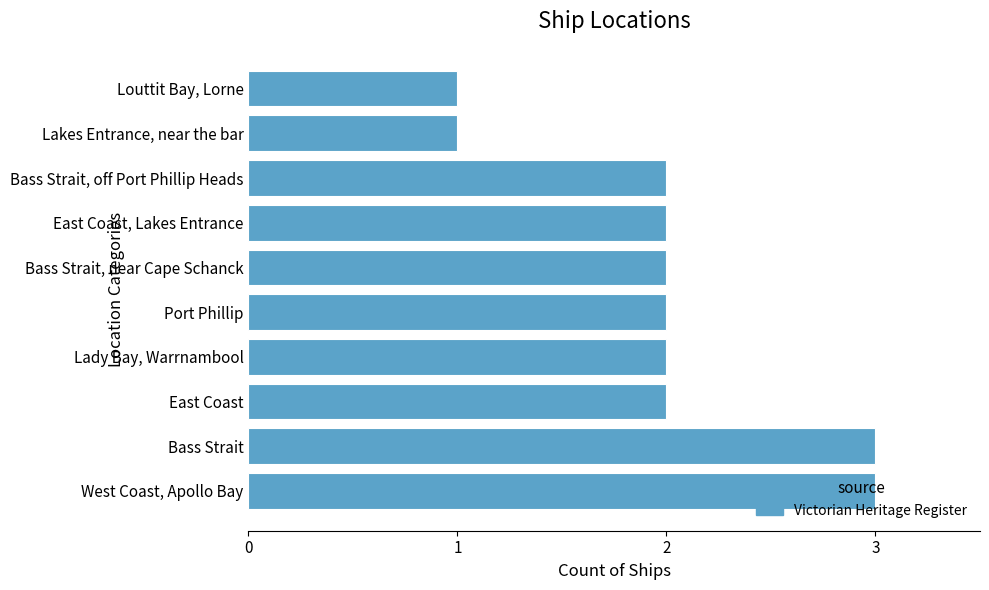

What is the greatest value displayed?

3